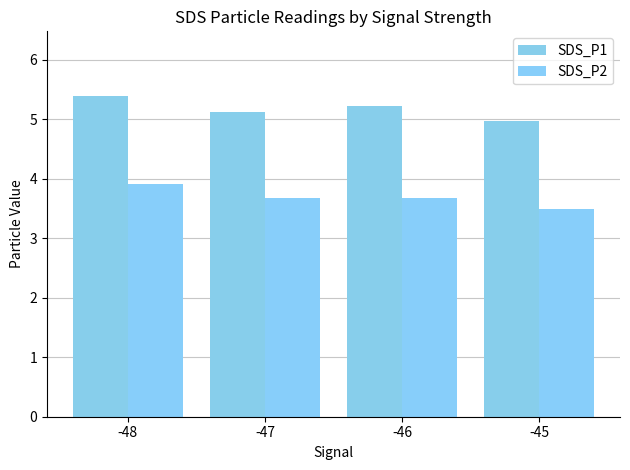

What is the spread (max minus min) of values at -46?

1.5